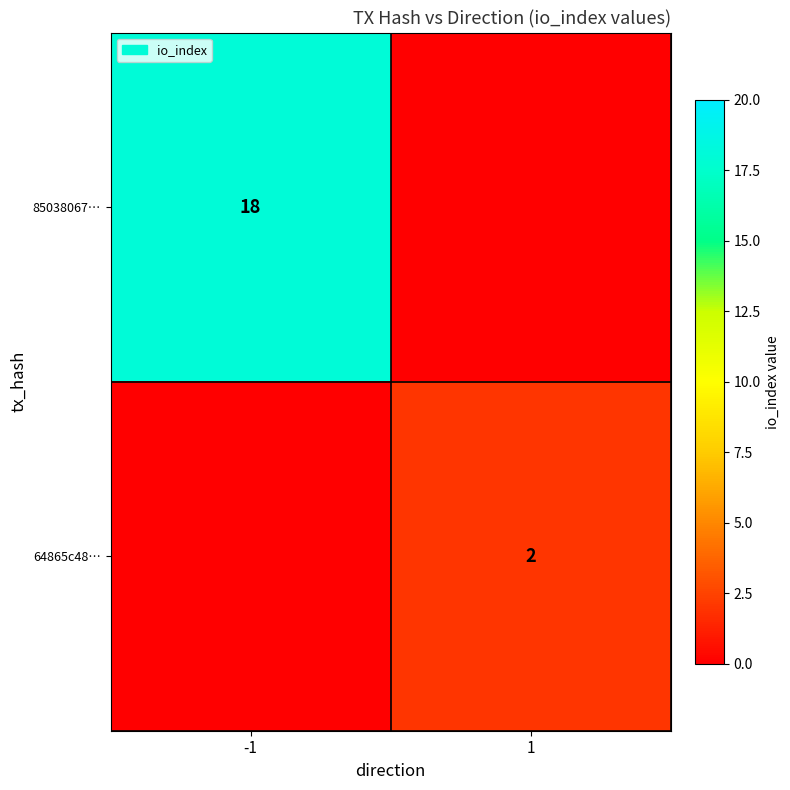

True or false: 85038067… has a value of 4 at -1.

False